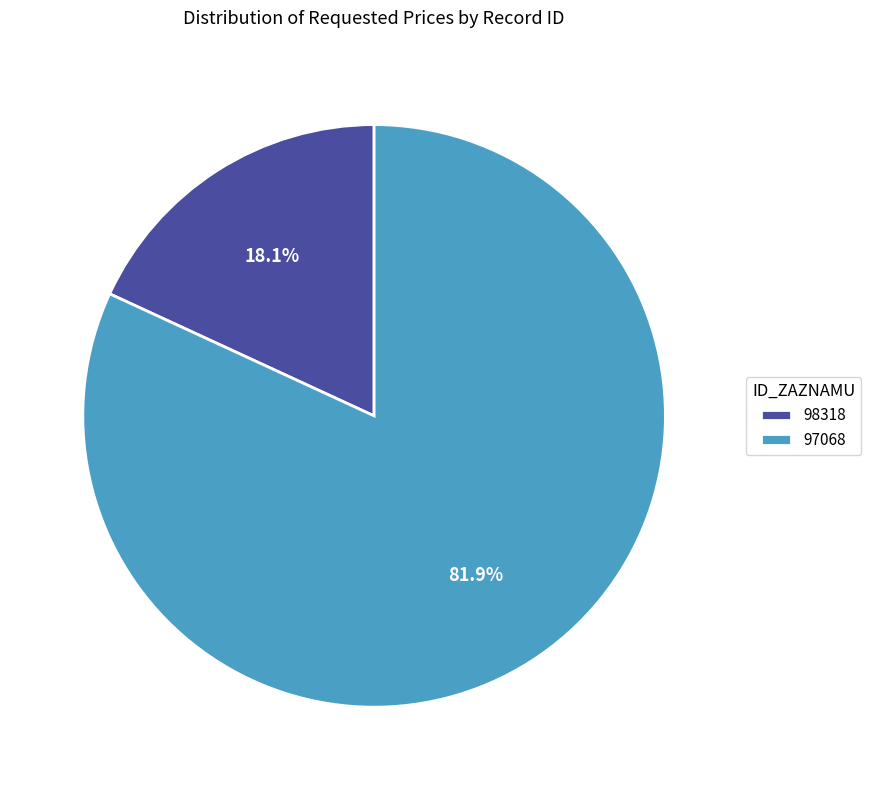

Is it true that 98318 is 12% of the pie?

False